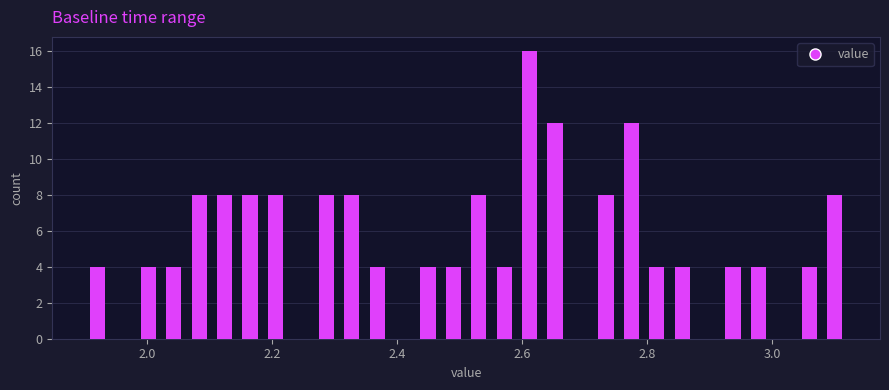

Read against the x-axis, roughly where is the centre of the tallest bar?

2.62